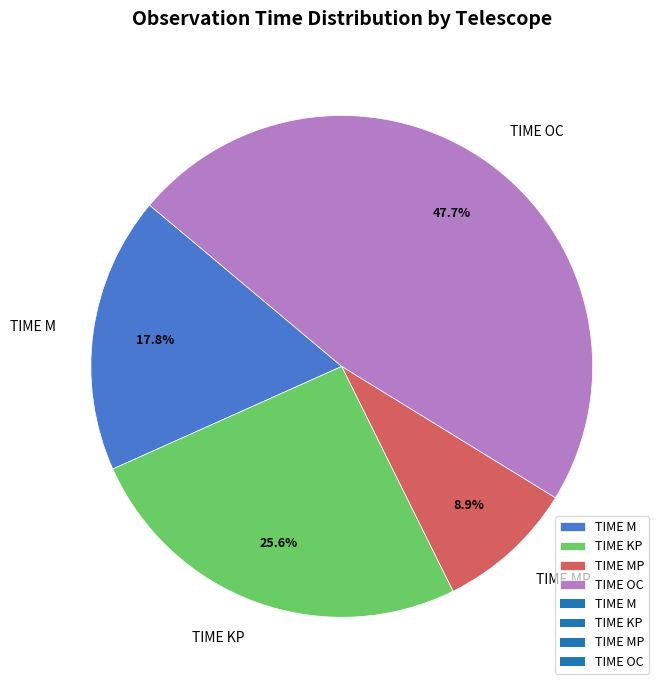

Between TIME MP and TIME M, which is larger?

TIME M